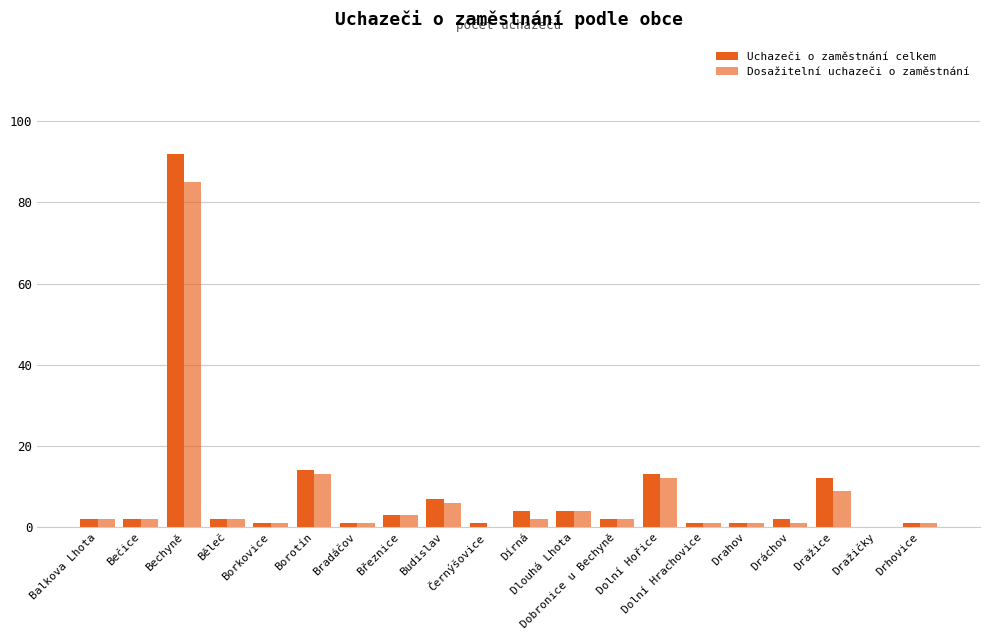

At which label does Dosažitelní uchazeči o zaměstnání reach its minimum?

Černýšovice